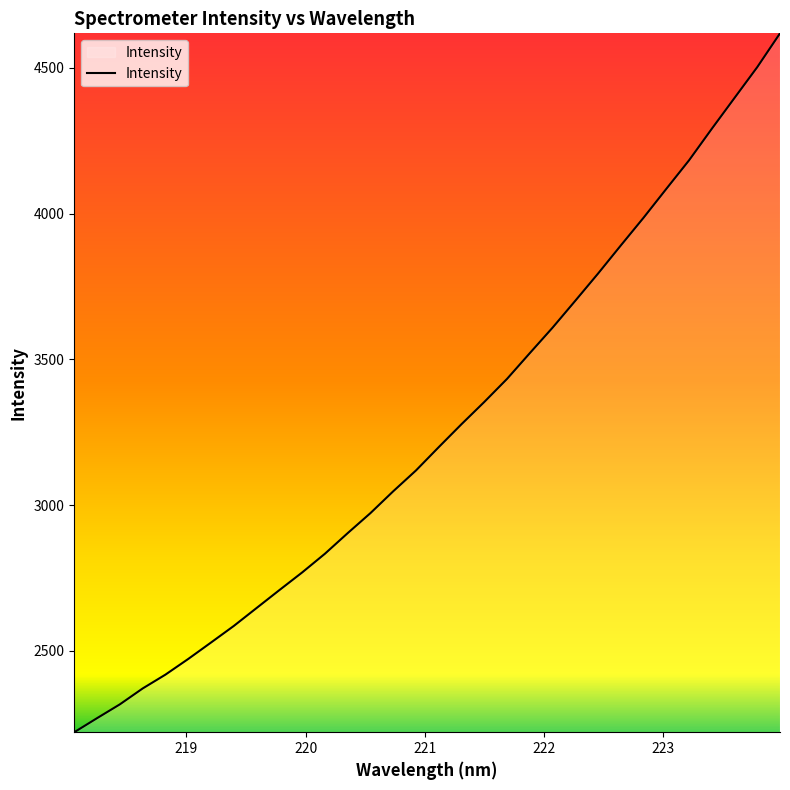

What is the greatest value displayed?

4618.9